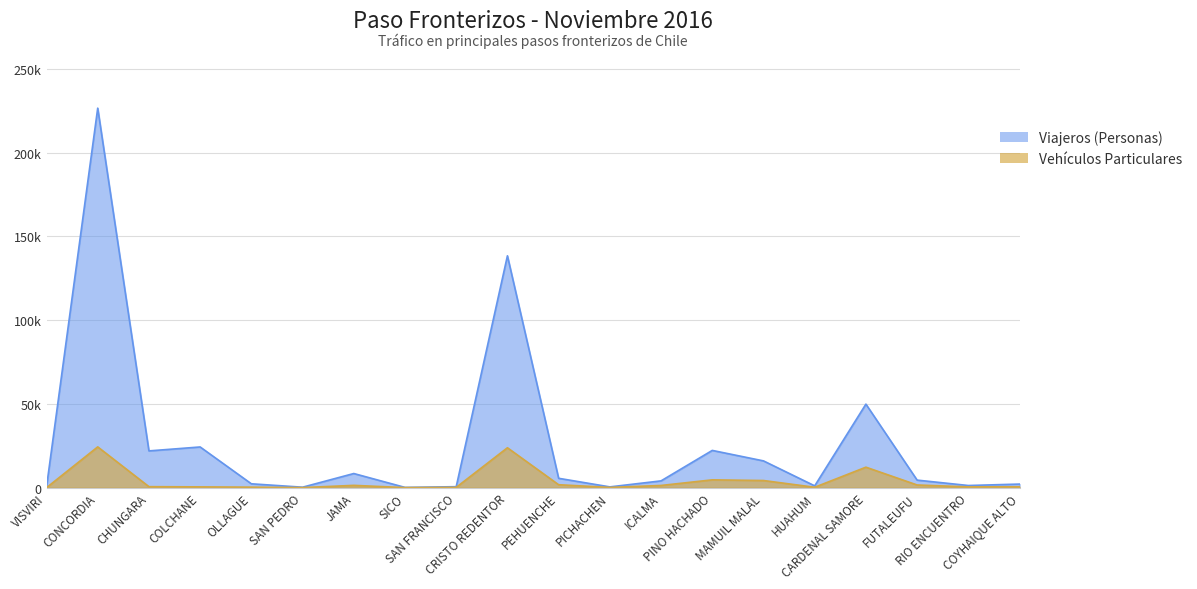

Reading left to right, transcribe all the data shown in this chart.

Viajeros (Personas): VISVIRI=374	CONCORDIA=226495	CHUNGARA=21956	COLCHANE=24307	OLLAGUE=2326	SAN PEDRO=292	JAMA=8455	SICO=172	SAN FRANCISCO=604	CRISTO REDENTOR=138382	PEHUENCHE=5607	PICHACHEN=481	ICALMA=4071	PINO HACHADO=22248	MAMUIL MALAL=15996	HUAHUM=1097	CARDENAL SAMORE=49871	FUTALEUFU=4523	RIO ENCUENTRO=1306	COYHAIQUE ALTO=2159
Vehículos Particulares: VISVIRI=15	CONCORDIA=24352	CHUNGARA=613	COLCHANE=487	OLLAGUE=319	SAN PEDRO=65	JAMA=1391	SICO=61	SAN FRANCISCO=202	CRISTO REDENTOR=23831	PEHUENCHE=1772	PICHACHEN=160	ICALMA=1331	PINO HACHADO=4683	MAMUIL MALAL=4281	HUAHUM=258	CARDENAL SAMORE=12243	FUTALEUFU=1621	RIO ENCUENTRO=477	COYHAIQUE ALTO=552